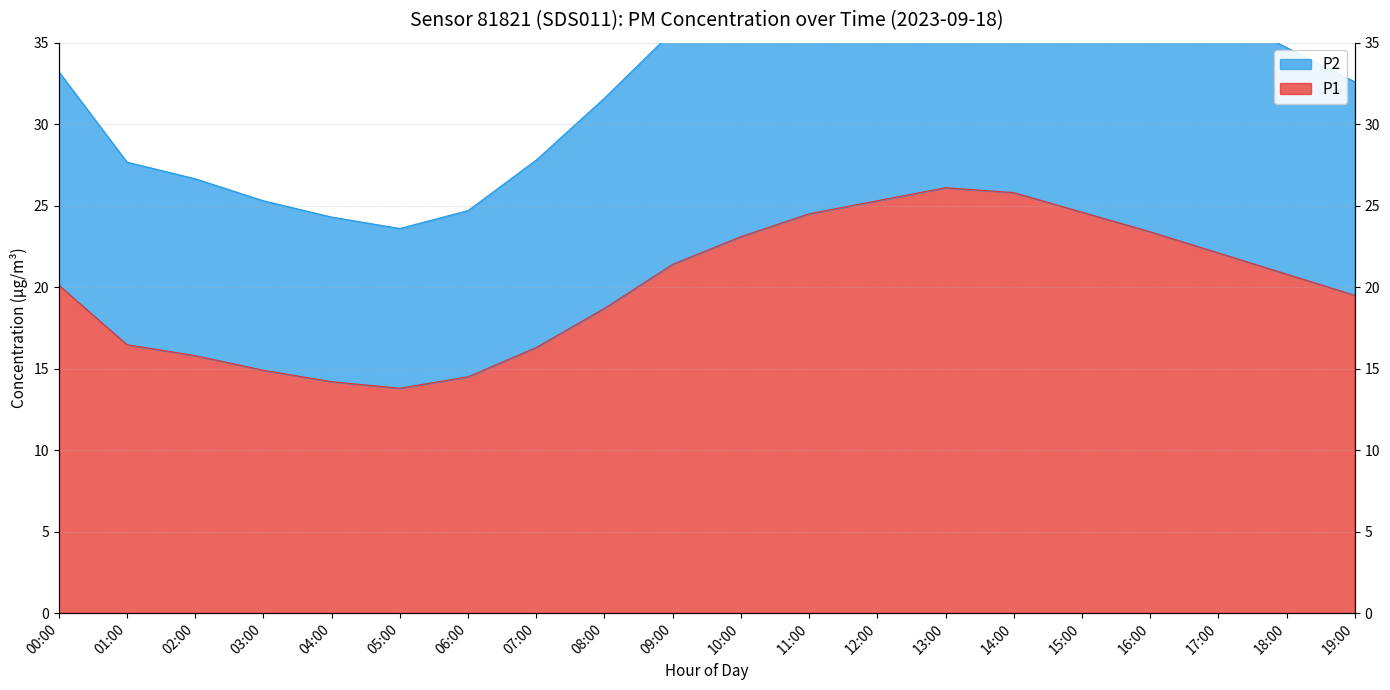

What position from the left is 16:00?

17